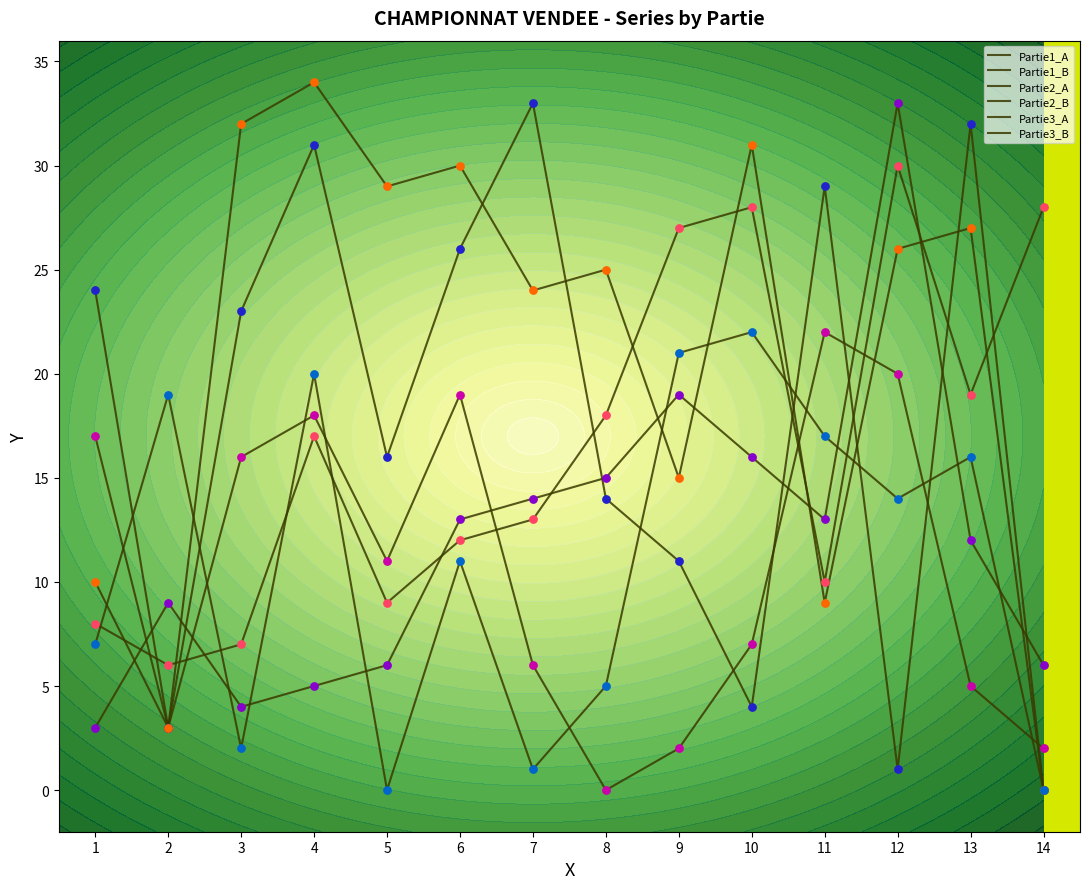

Which series has the widest spread of Y values?

Partie3_A